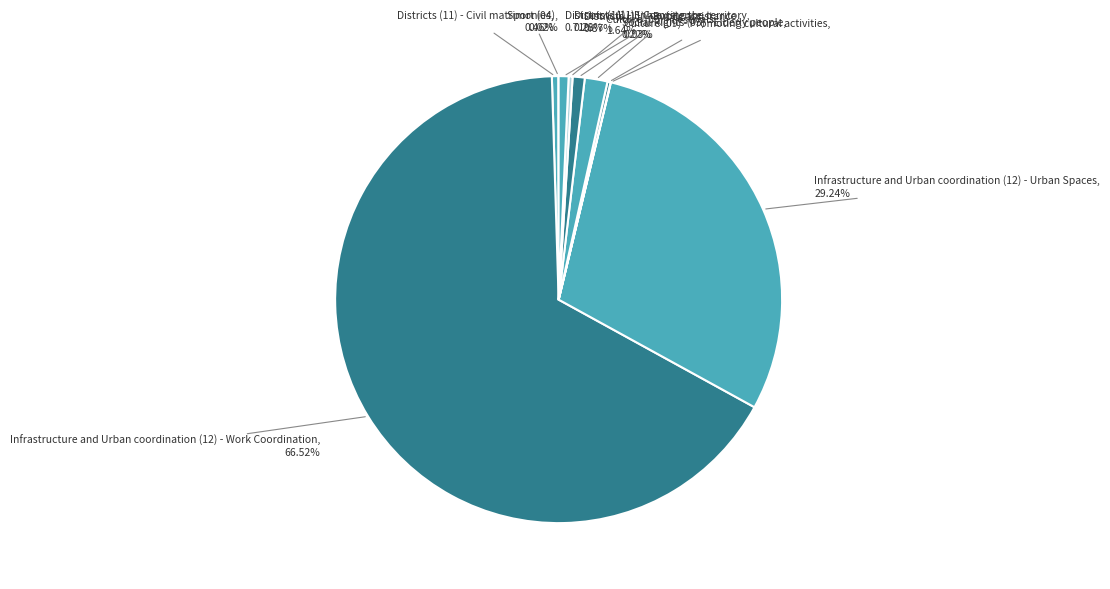

How many segments does this pie chart have?

10